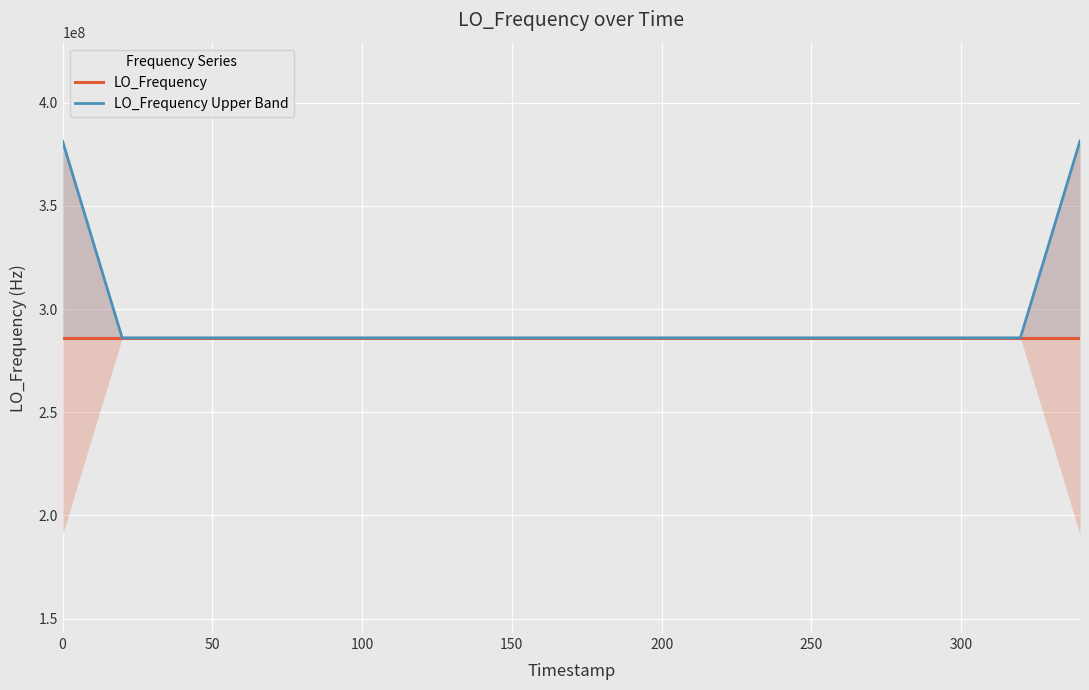

What is the average value of the LO_Frequency Upper Band series?

295614763.0